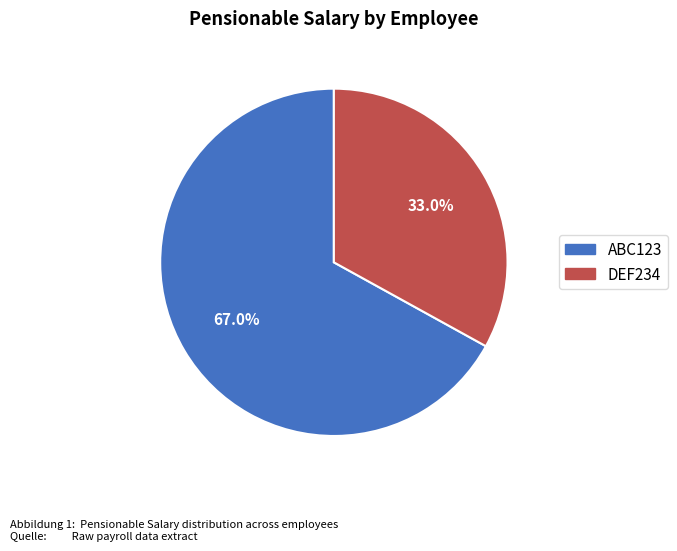

To the nearest percent, what percentage of the pie is DEF234?

33%